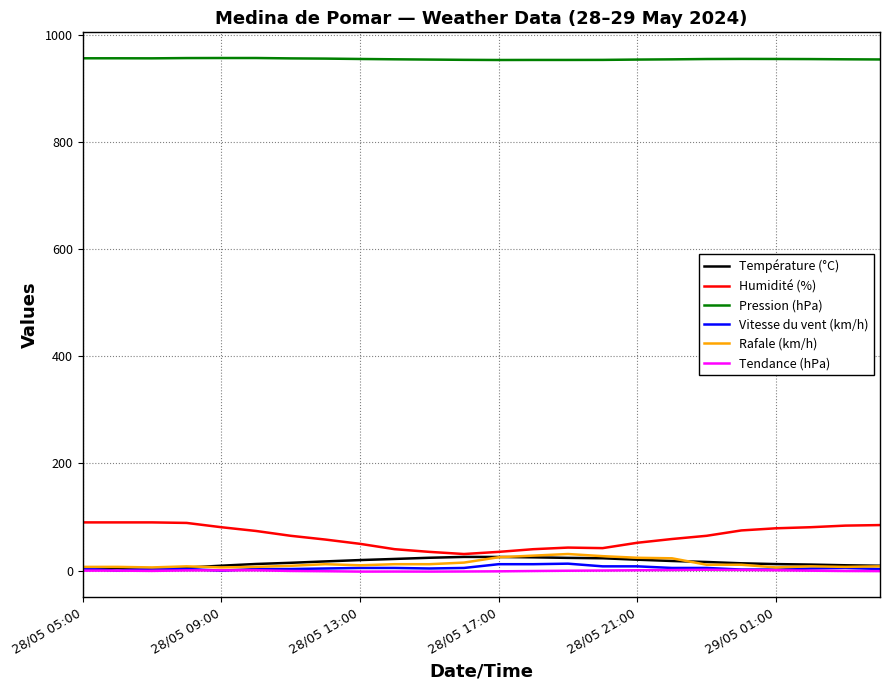

How many distinct data groups are displayed?

6